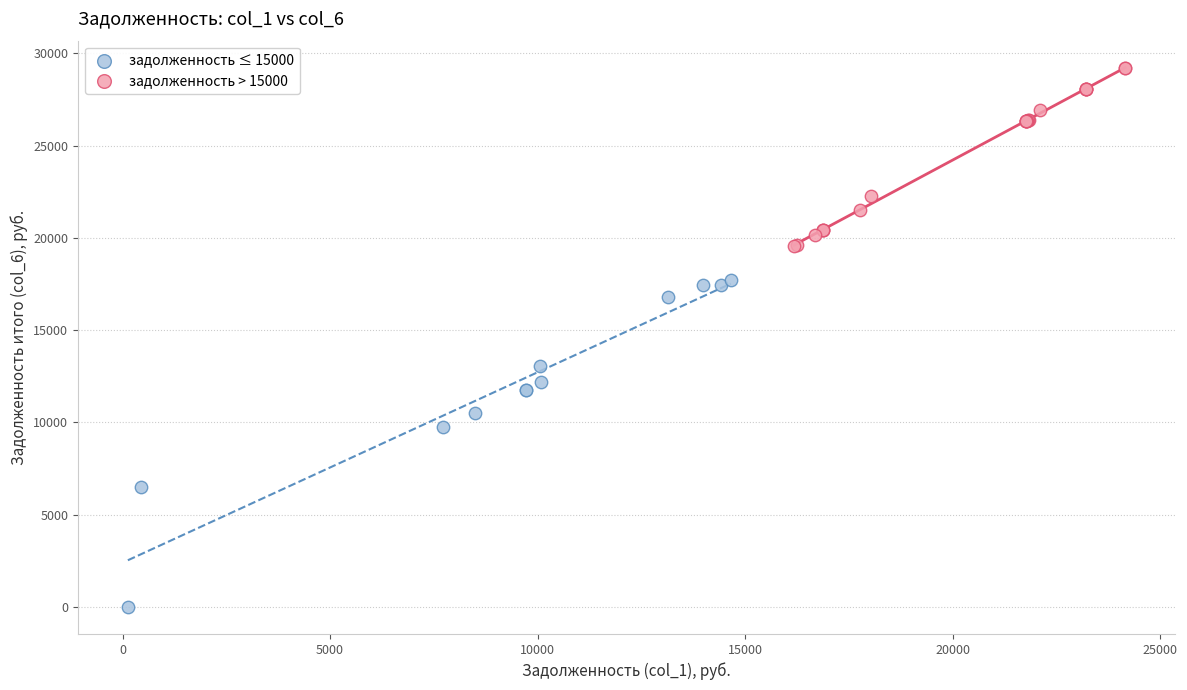

Which series has the largest Y range (max minus min)?

задолженность ≤ 15000